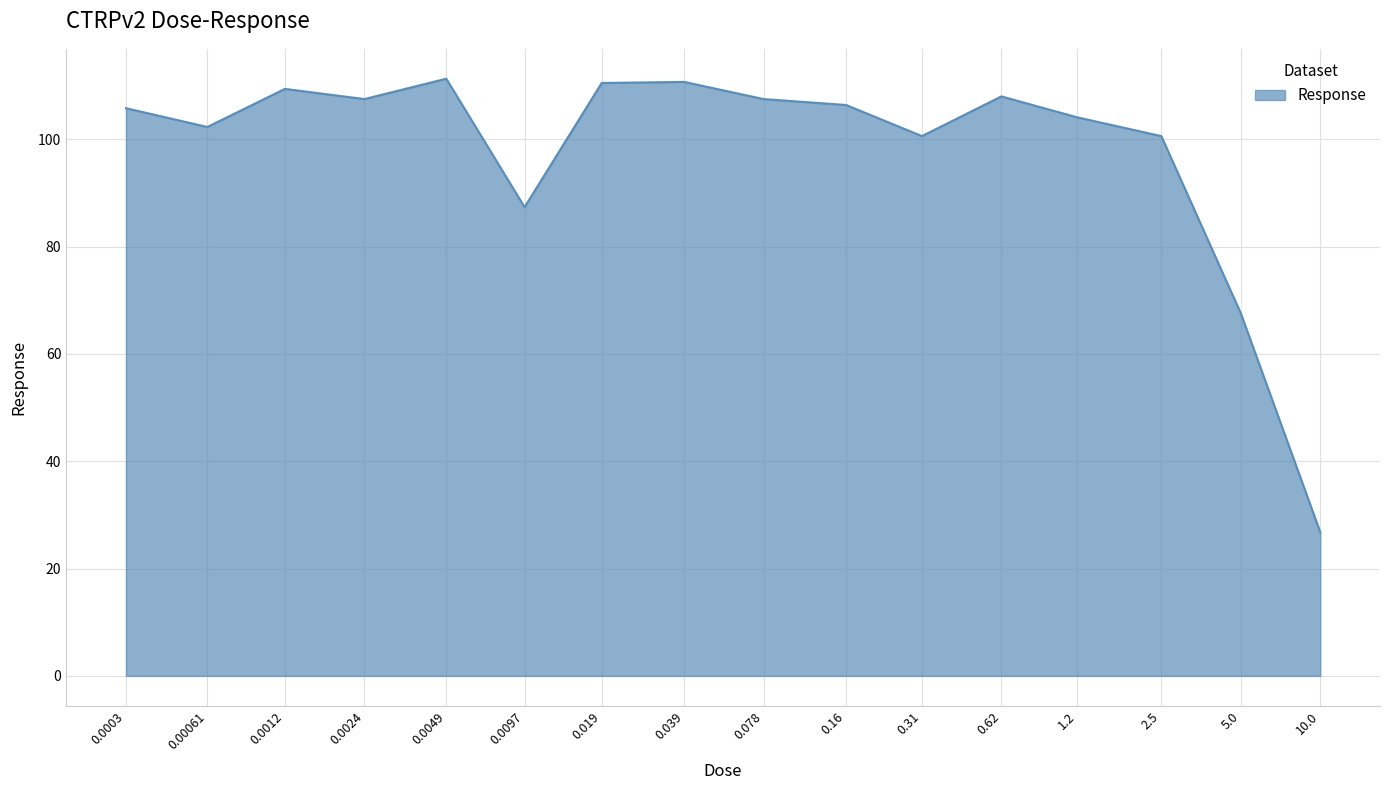

What is the difference between the maximum and minimum values?

84.5